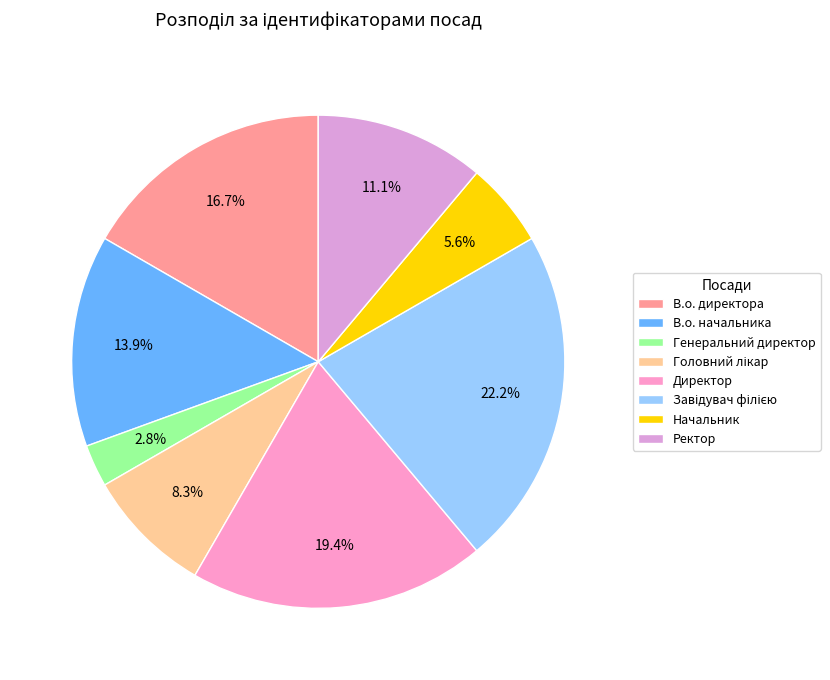

Rank the categories by value from lowest to highest.

Генеральний директор, Начальник, Головний лікар, Ректор, В.о. начальника, В.о. директора, Директор, Завідувач філією